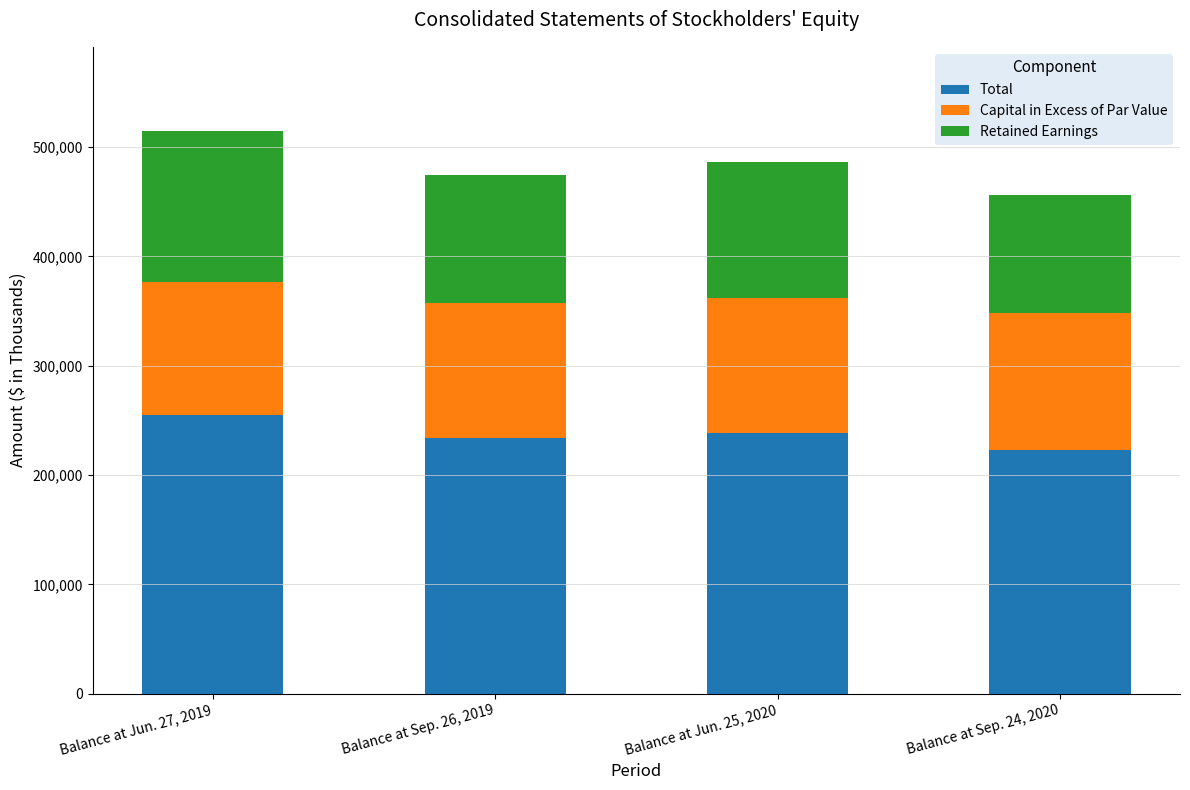

What is the sum of the Total values at Balance at Sep. 26, 2019 and Balance at Jun. 27, 2019?

488605